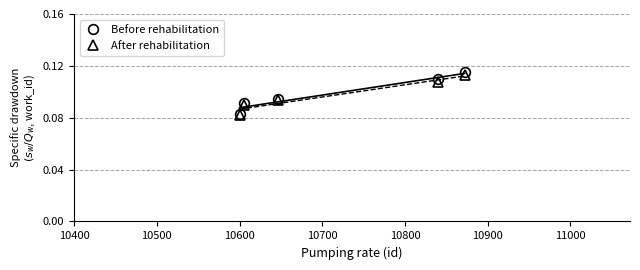

How many lines are shown in the chart?

2